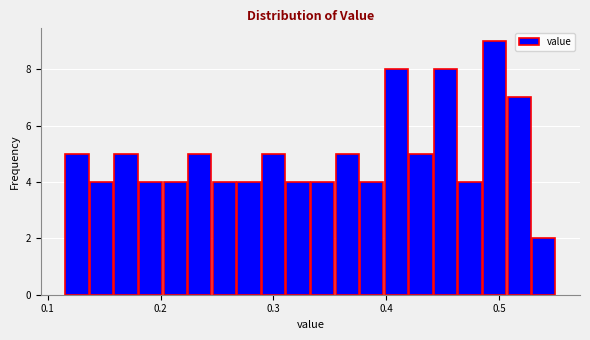

Around what value on the x-axis is the tallest bar? Give the approximate position of its centre, as read against the axis.

0.50